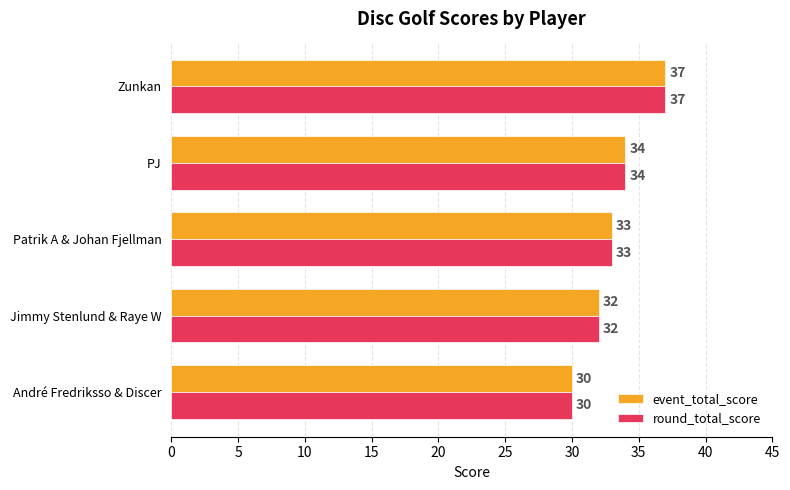

At which label does round_total_score reach its minimum?

André Fredriksso & Discer